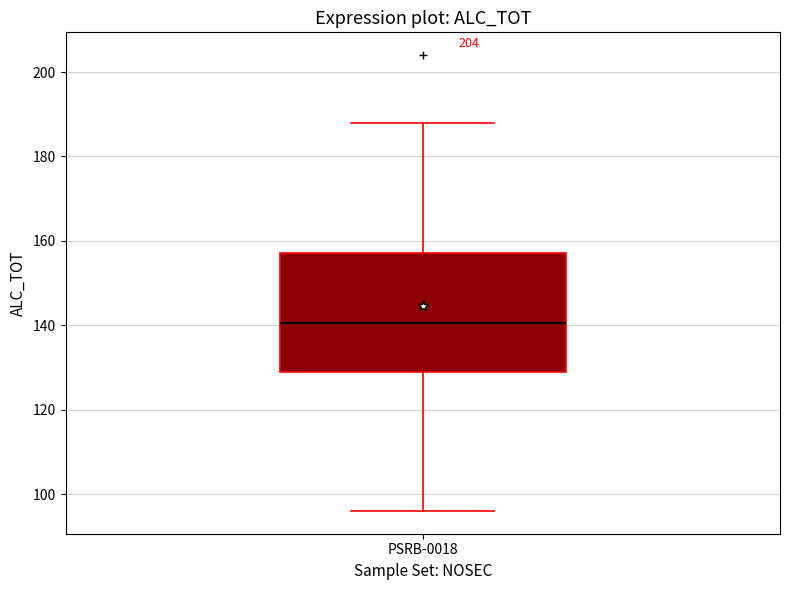

Read this box plot against the y-axis: the position of the median line, the range covered by the box, and the ends of both whiskers. The values are not printed on the chart, so give them approximately, as read against the axis.

median 140, box 130 to 158, whiskers 96 to 188